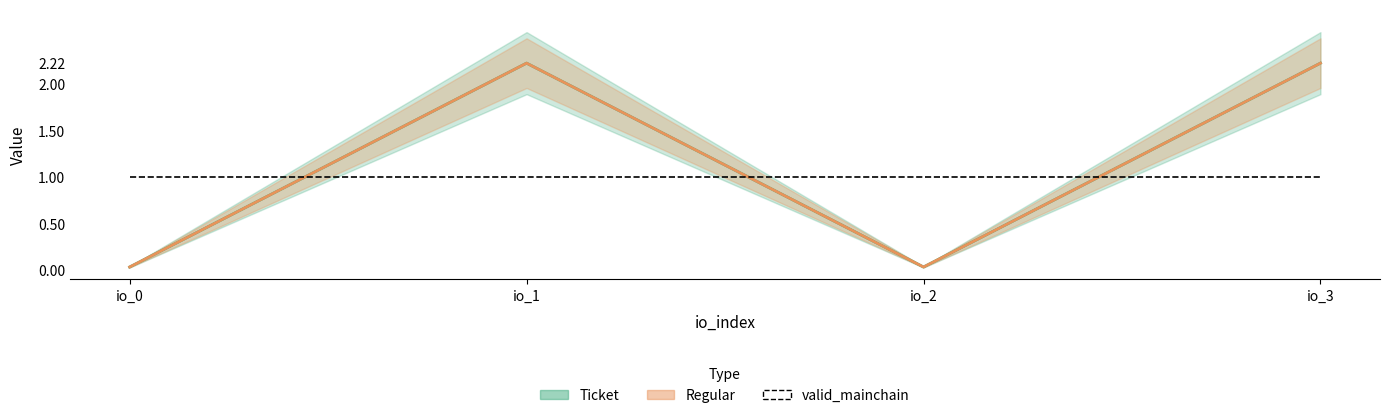

What is the sum of the valid_mainchain values at 1 and 1?

2.0